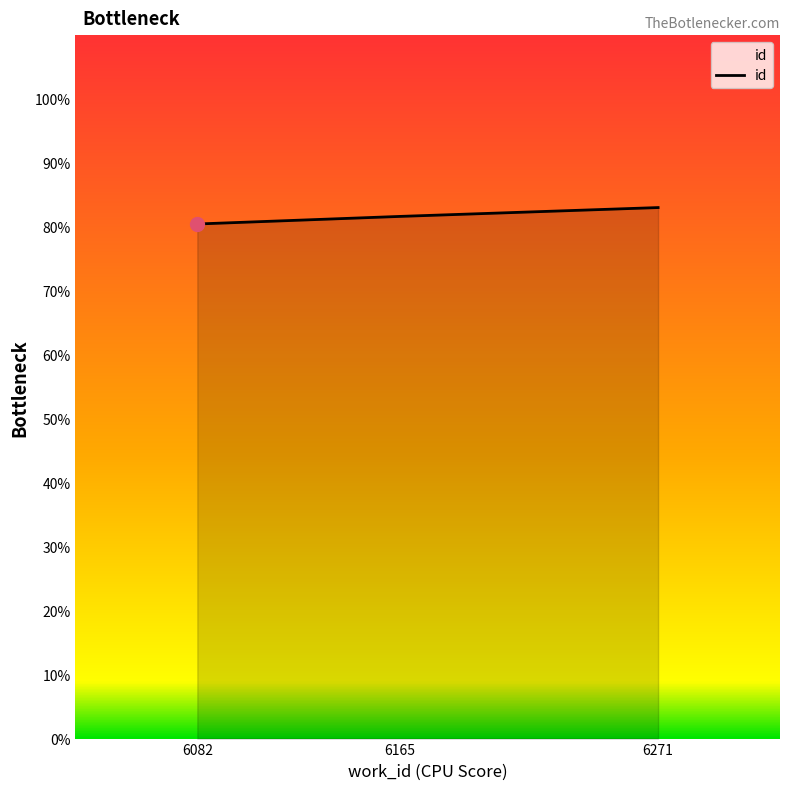

What is the change in value from 6082 to 6271?

+2.6